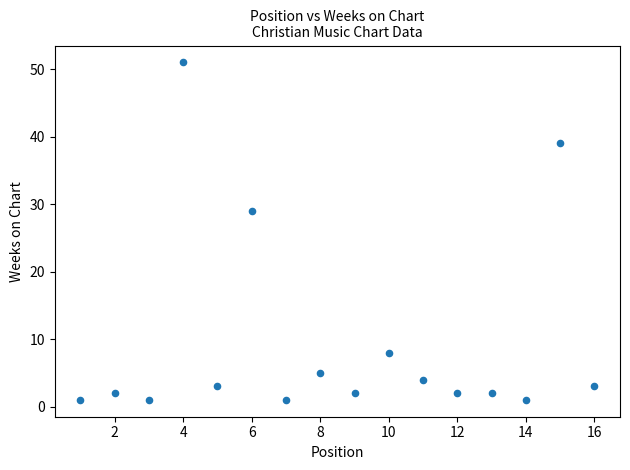

What is the range of X values (max minus min)?

15